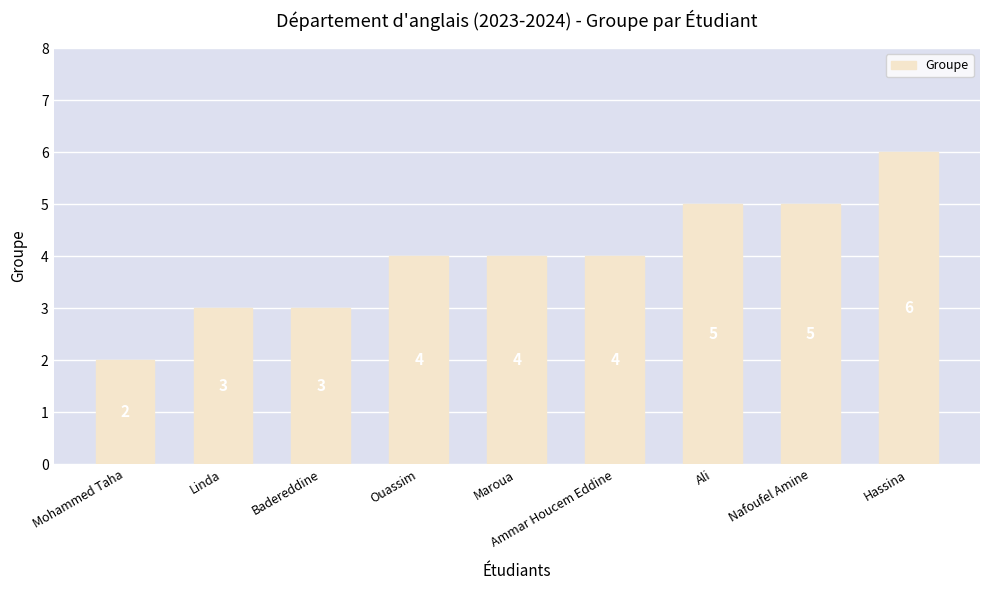

What is the greatest value displayed?

6